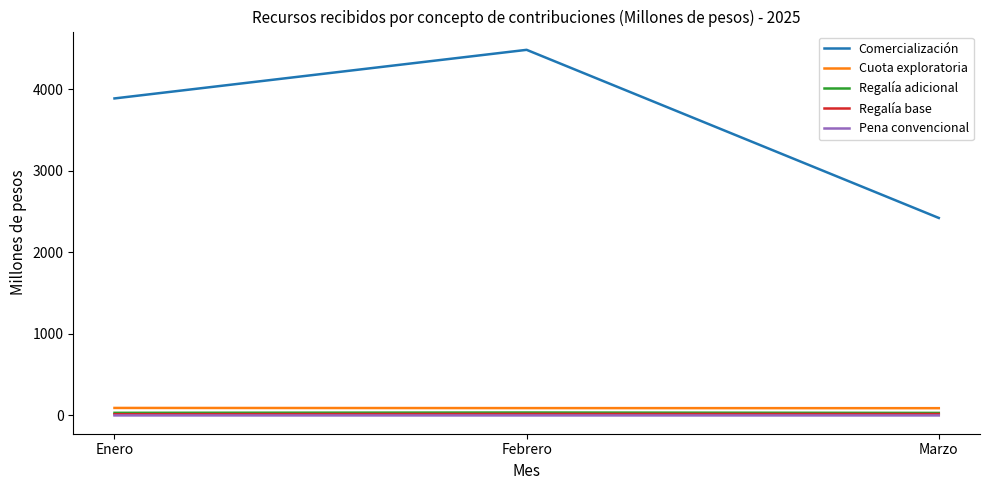

Which series has the largest range (max minus min)?

Comercialización